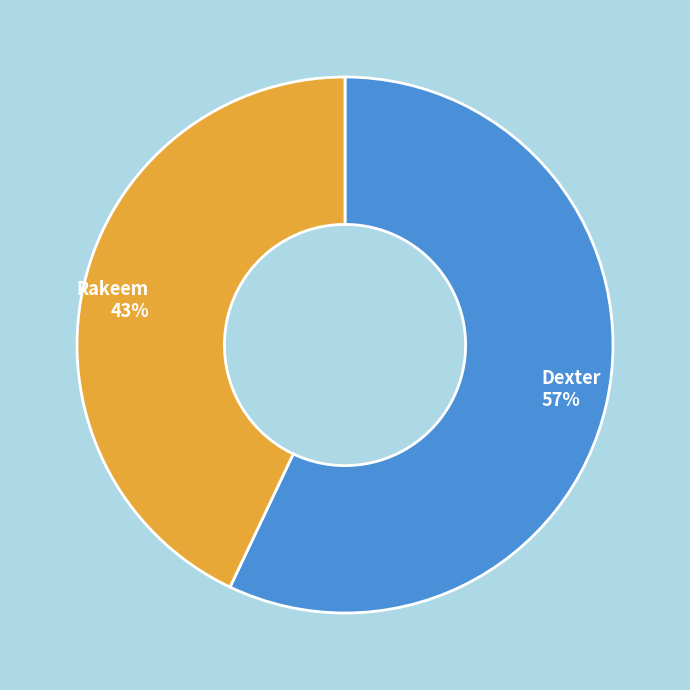

What percentage is the Dexter slice, to the nearest percent?

57%